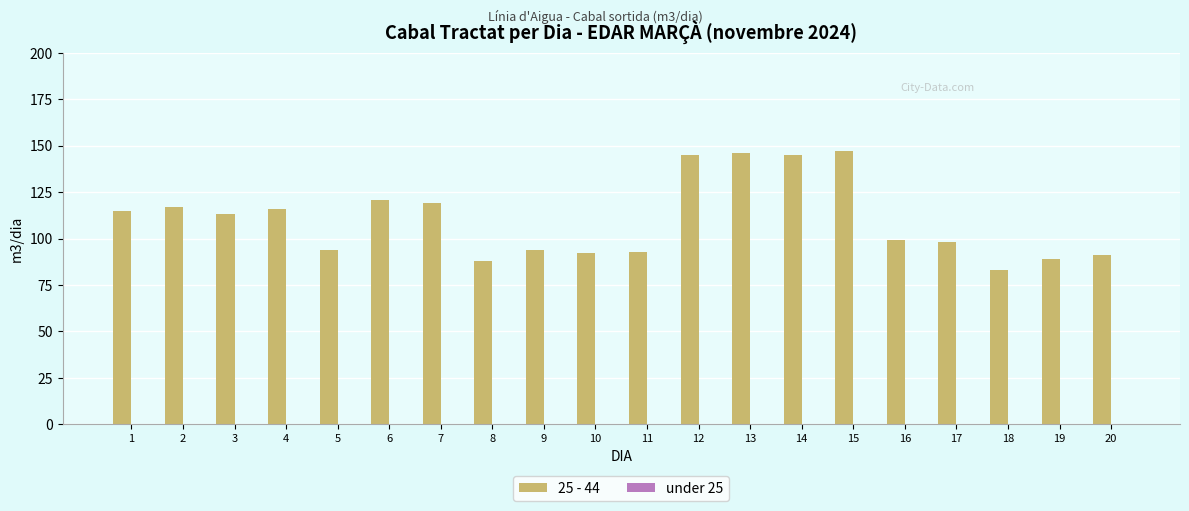

Is it true that the value at 4 is 116?

True